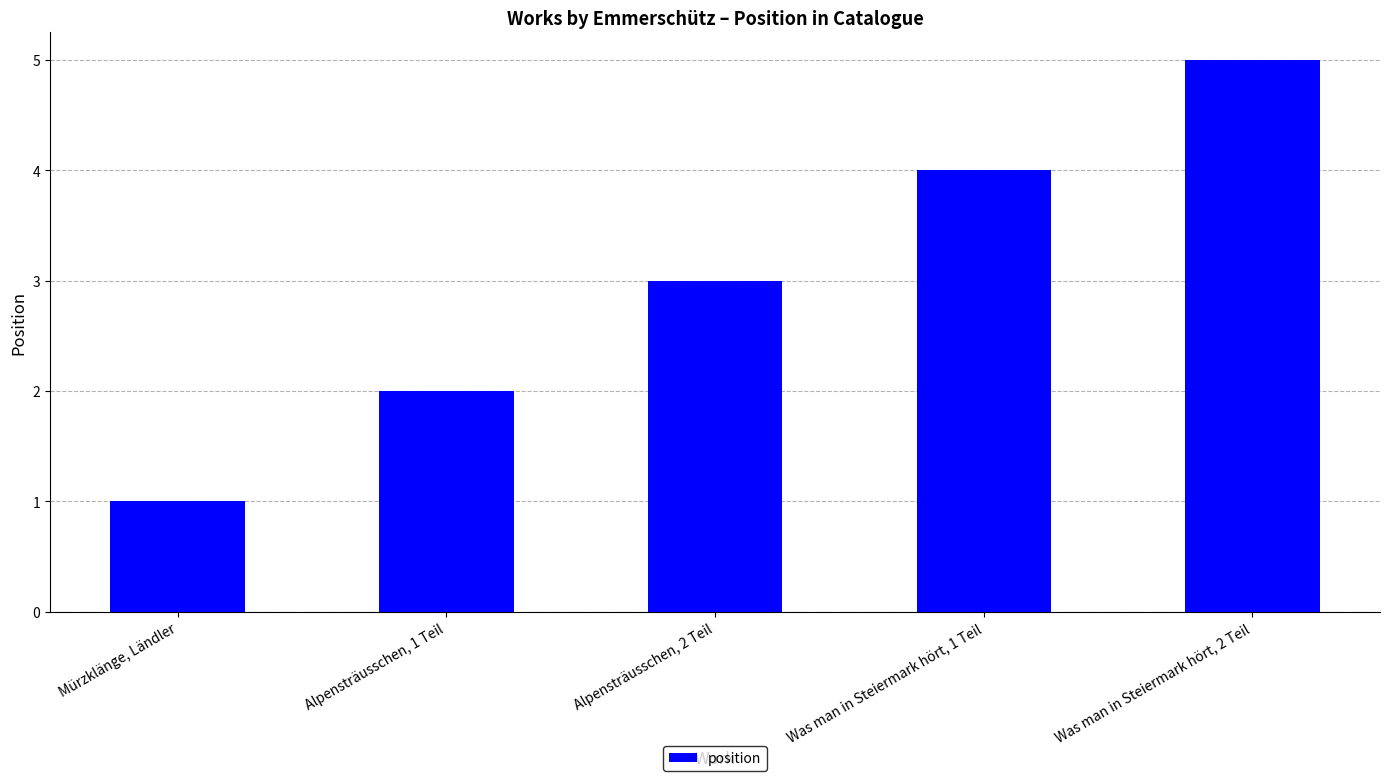

Reading left to right, extract all data points from this chart.

Mürzklänge, Ländler=1	Alpensträusschen, 1 Teil=2	Alpensträusschen, 2 Teil=3	Was man in Steiermark hört, 1 Teil=4	Was man in Steiermark hört, 2 Teil=5